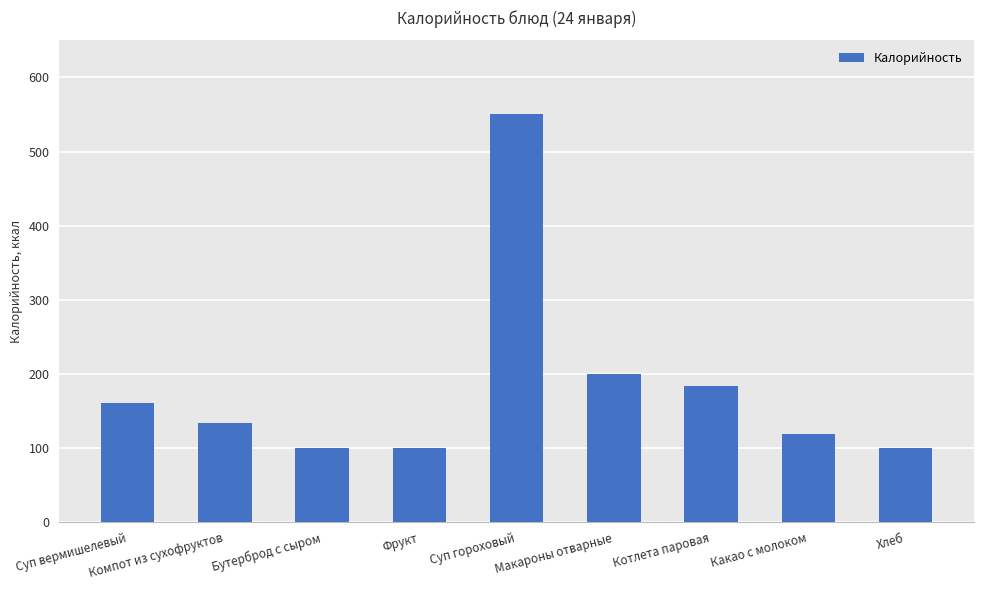

Count the number of data series in this chart.

1